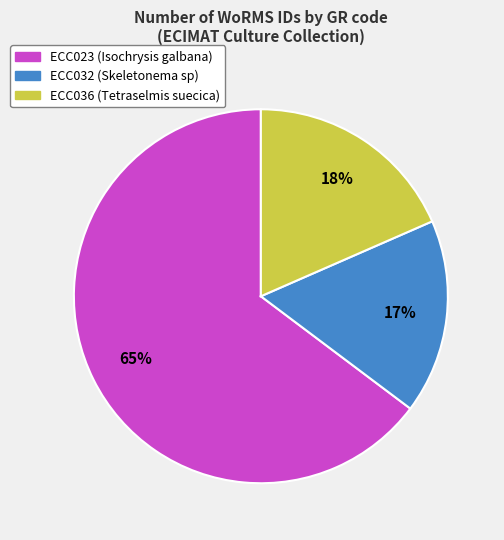

What percentage is the ECC036 slice, to the nearest percent?

18%